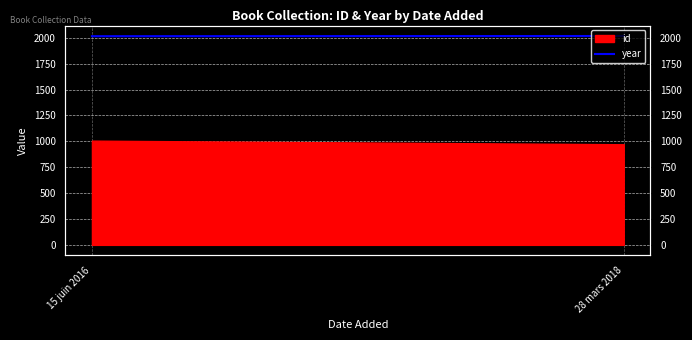

What is the difference between the maximum and minimum values?

2